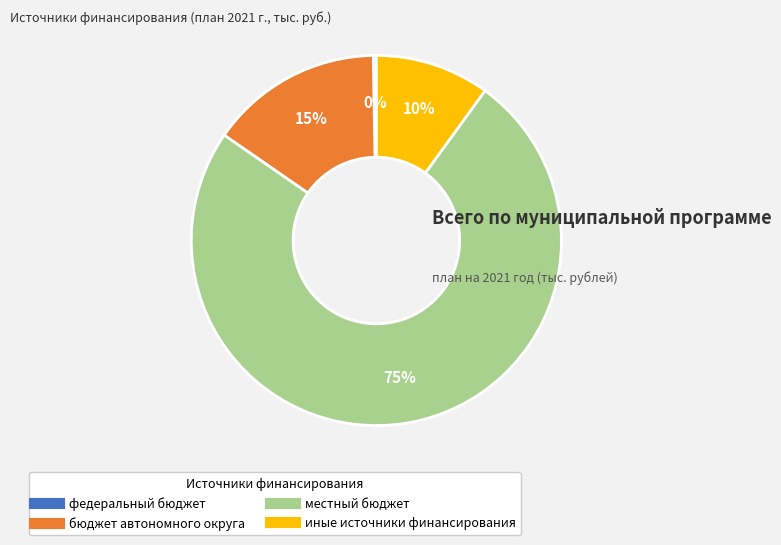

Between бюджет автономного округа and местный бюджет, which is larger?

местный бюджет